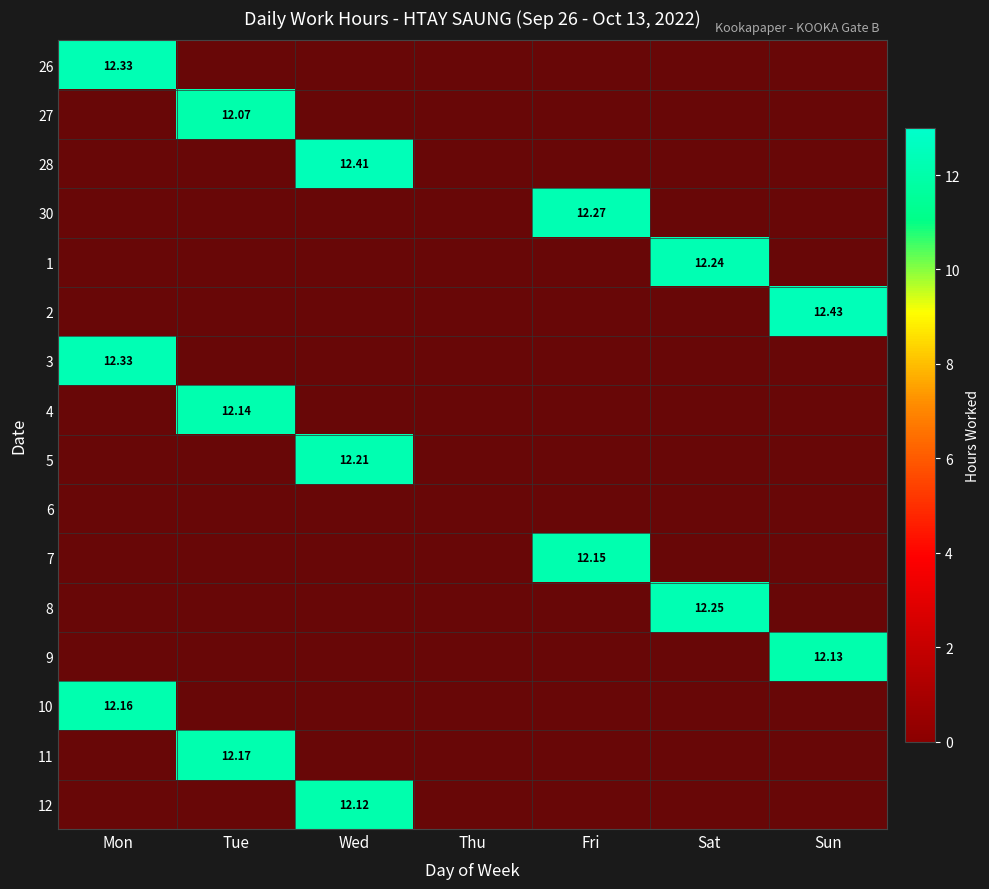

Rank the categories by 30 value from highest to lowest.

Fri, Mon, Tue, Wed, Thu, Sat, Sun